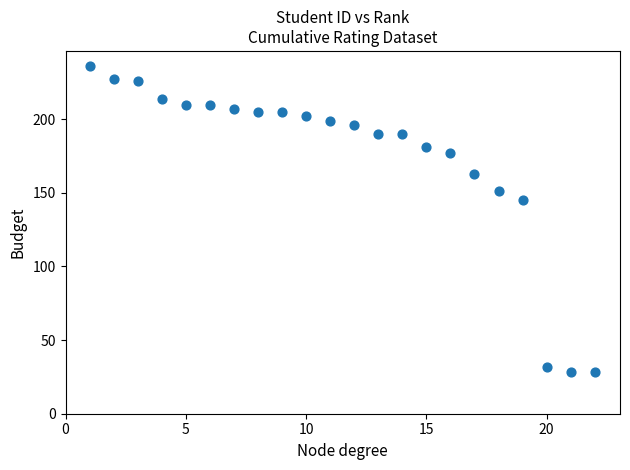

What Y value in the scatter plot is closest to 132?

145